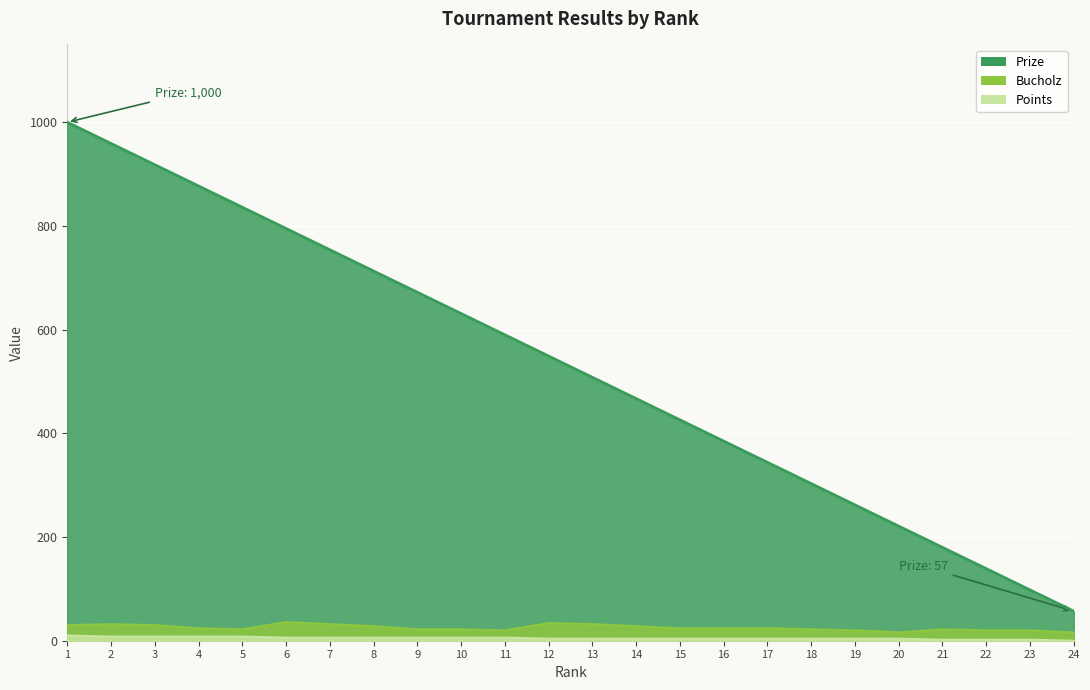

Which label corresponds to the largest value in the chart?

1